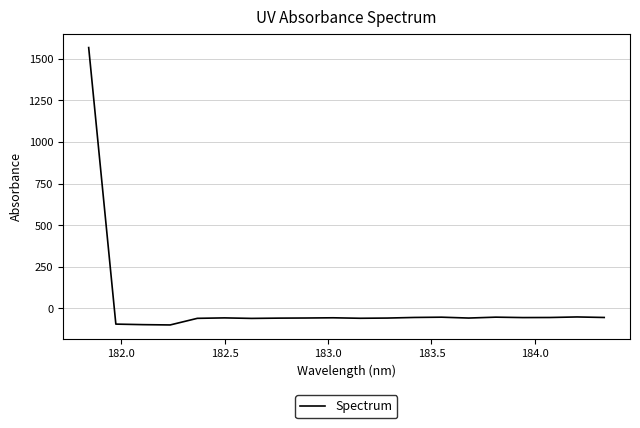

What is the difference between the maximum and minimum values?

1668.3